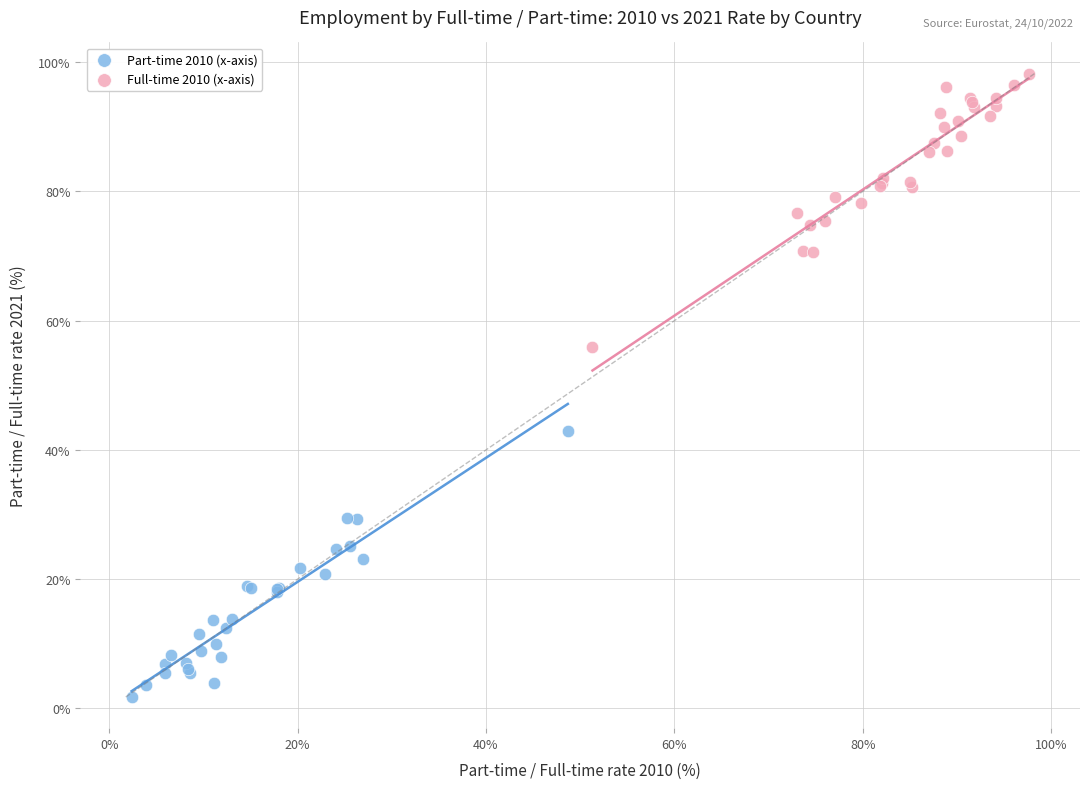

Which series reaches the maximum Y coordinate?

Full-time 2010 (x-axis)